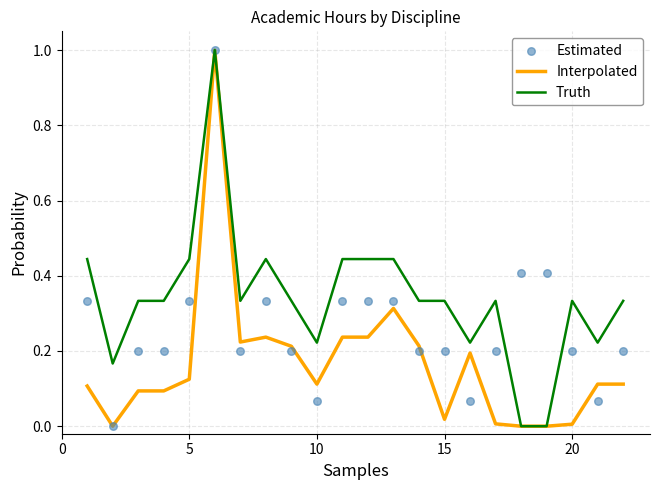

Which series has the largest total across all categories?

Truth